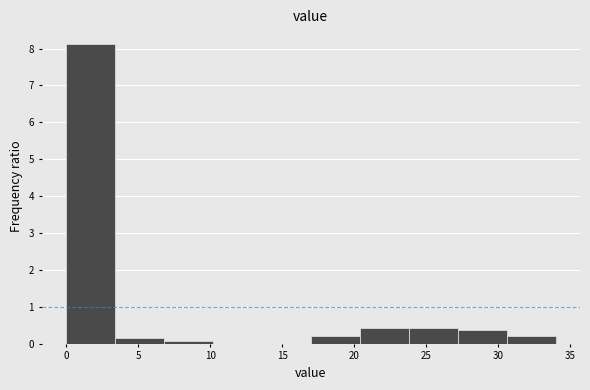

Reading left to right, list every bar in this chart as the range it spans on the x-axis followed by its height. Neither the bar edges nor the heights are printed on the chart, so give them approximately, as read against the axes.

0.0 to 3.4: 8.1
3.4 to 6.8: 0.1
6.8 to 10.2: under 0.1
10.2 to 13.6: 0
13.6 to 17.0: 0
17.0 to 20.4: 0.2
20.4 to 23.8: 0.4
23.8 to 27.2: 0.4
27.2 to 30.6: 0.4
30.6 to 34.0: 0.2